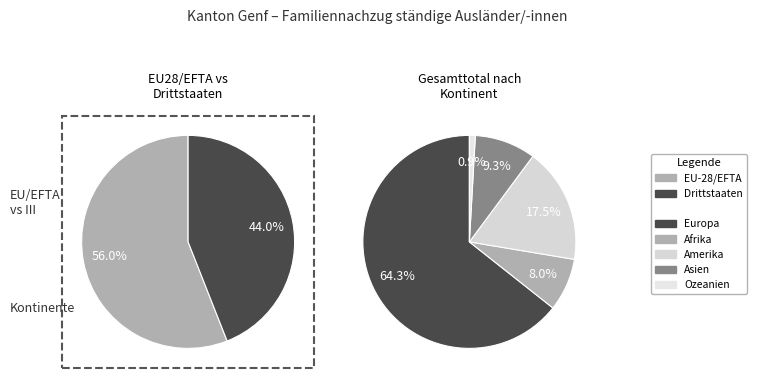

Between Amerika and Asien, which is larger?

Amerika